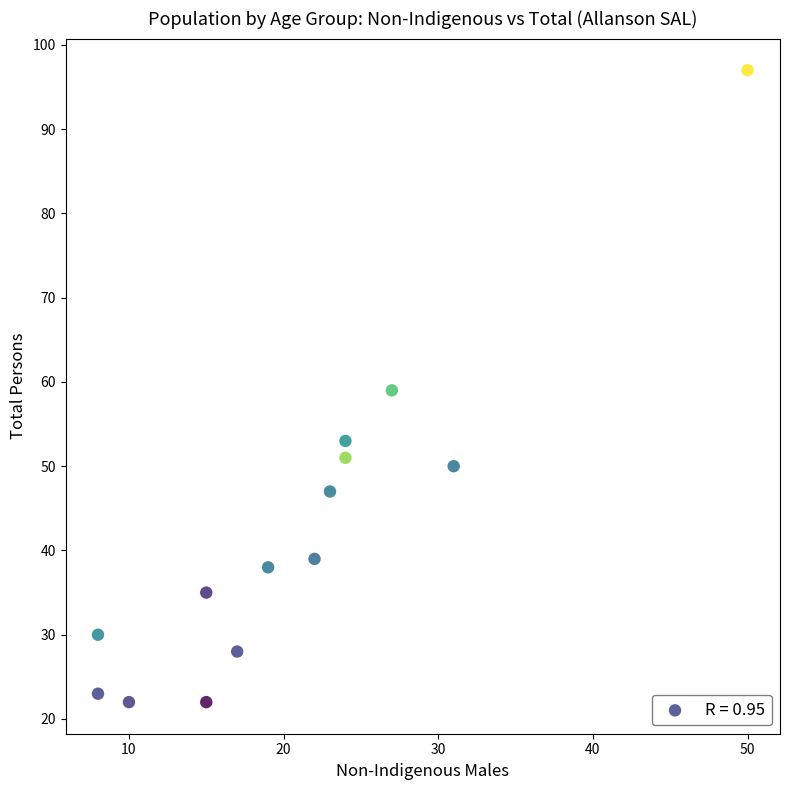

What is the range of X values (max minus min)?

42